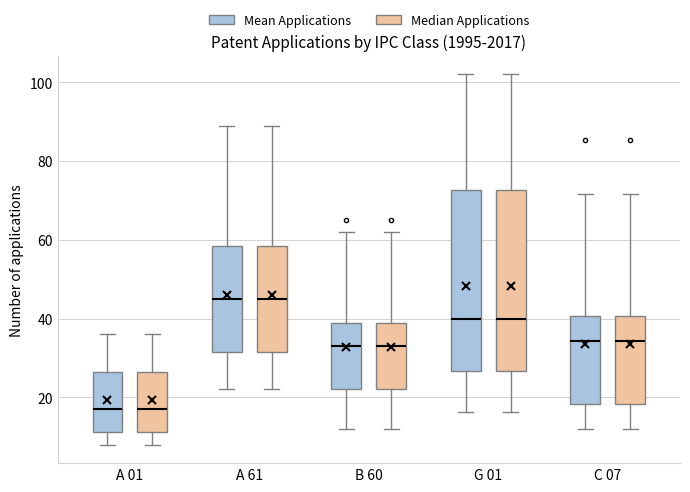

Reading left to right, transcribe this box plot: for each box, give where its median line is, the range the box spans, and where its two whiskers end, as read against the y-axis. The values are not printed on the chart, so give them approximately, as read against the axis.

A 01 (Mean Applications): median 18, box 12 to 26, whiskers 8 to 36
A 01 (Median Applications): median 18, box 12 to 26, whiskers 8 to 36
A 61 (Mean Applications): median 46, box 32 to 58, whiskers 22 to 90
A 61 (Median Applications): median 46, box 32 to 58, whiskers 22 to 90
B 60 (Mean Applications): median 34, box 22 to 40, whiskers 12 to 62
B 60 (Median Applications): median 34, box 22 to 40, whiskers 12 to 62
G 01 (Mean Applications): median 40, box 26 to 72, whiskers 16 to 102
G 01 (Median Applications): median 40, box 26 to 72, whiskers 16 to 102
C 07 (Mean Applications): median 34, box 18 to 40, whiskers 12 to 72
C 07 (Median Applications): median 34, box 18 to 40, whiskers 12 to 72